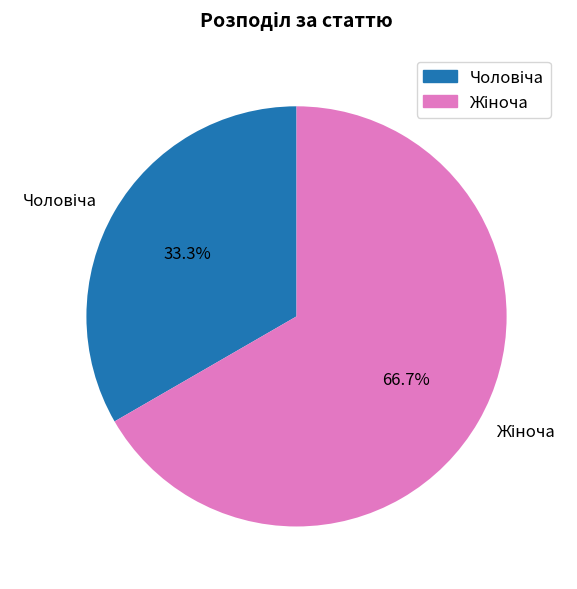

Is there any slice that represents more than half of the pie?

Yes